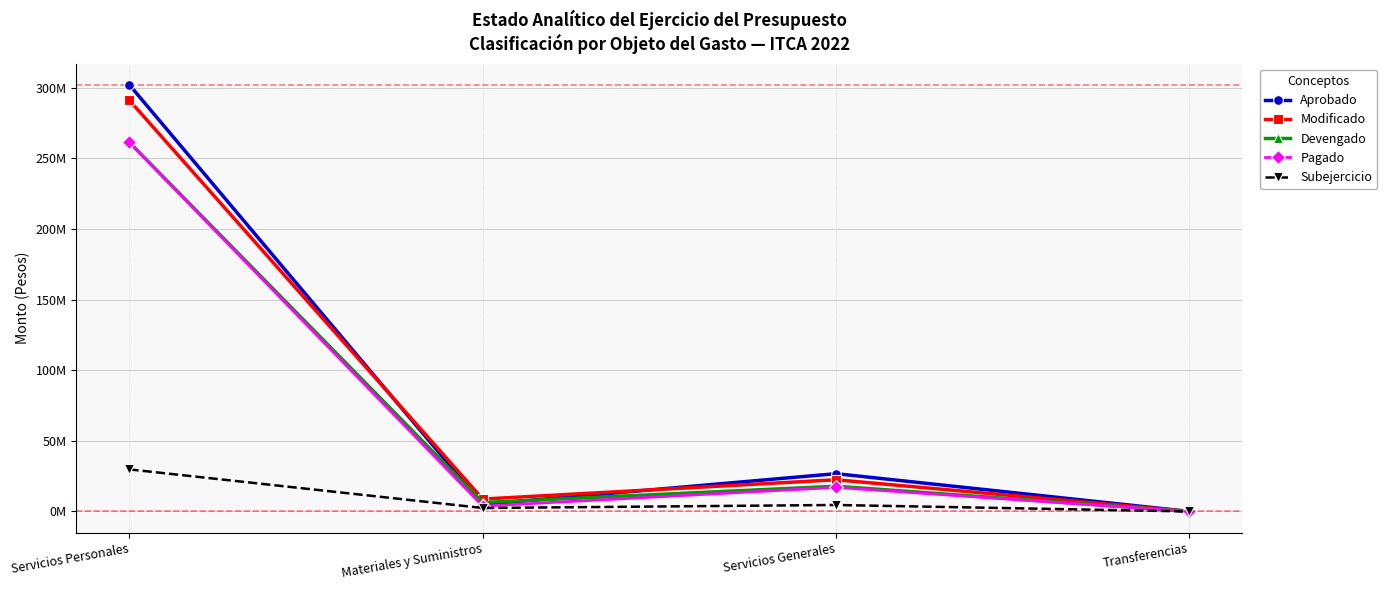

At which category does Modificado reach its first local peak?

Servicios Generales